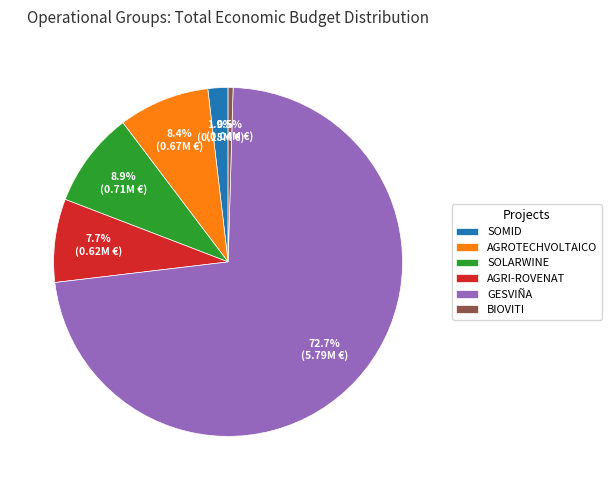

Is the sum of SOLARWINE and AGROTECHVOLTAICO greater than half?

No